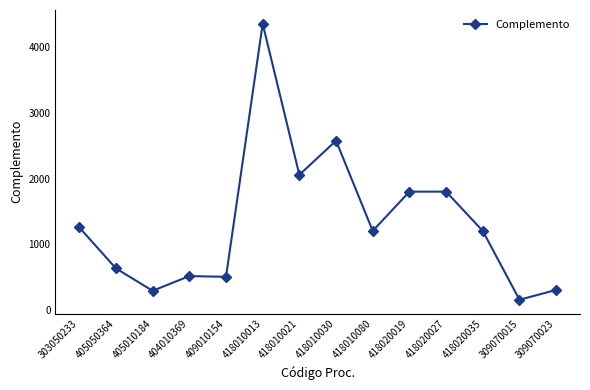

At which category does the chart reach its minimum across all series?

309070015